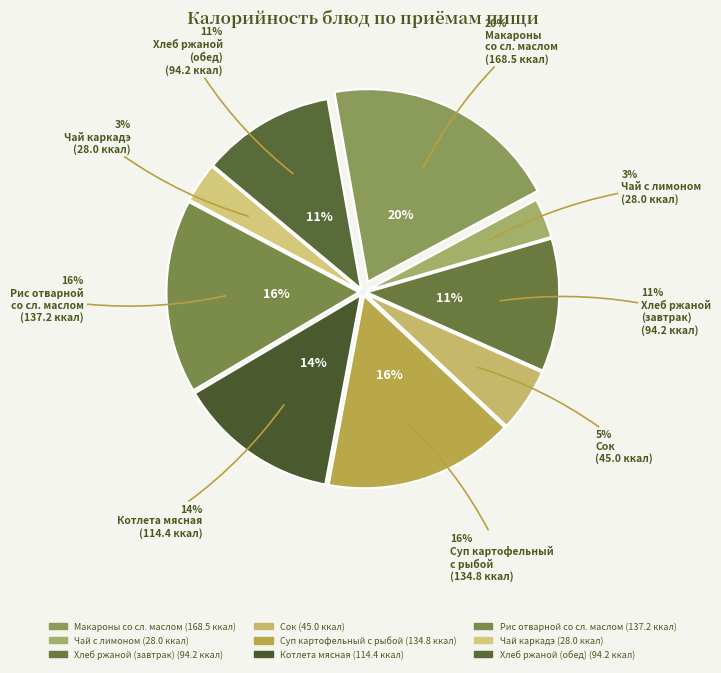

True or false: Макаронные изделия со сливочным маслом accounts for 20% of the total.

True